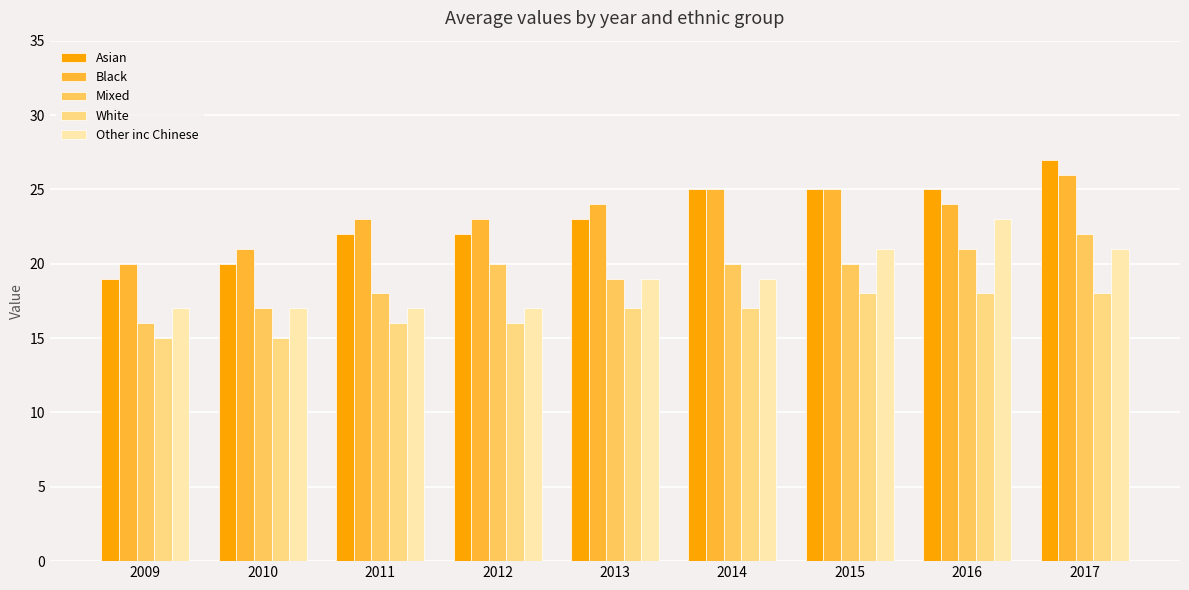

Which series has the largest total across all categories?

Black